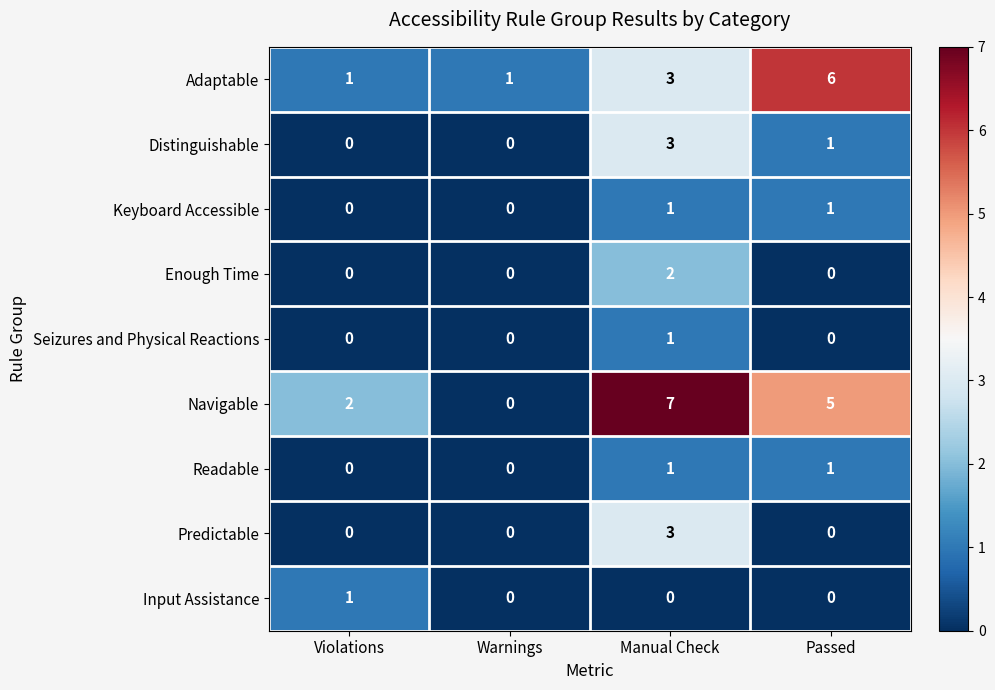

True or false: Readable has a value of 0 at Warnings.

True